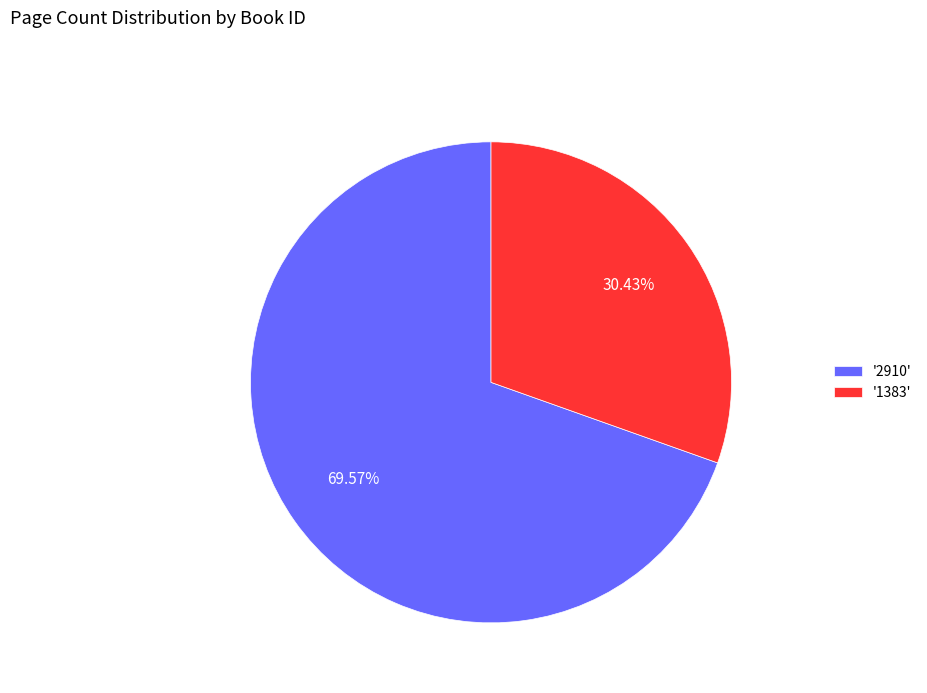

Is the sum of '2910' and '1383' greater than half?

Yes